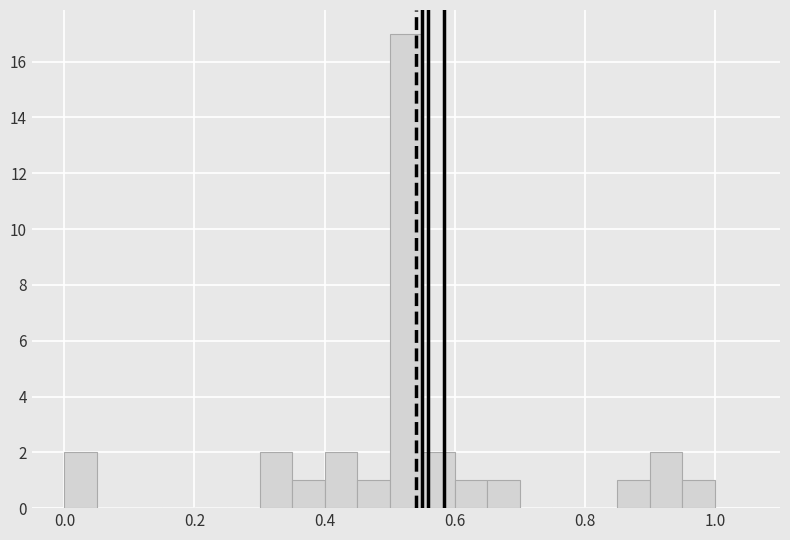

Around what value on the x-axis is the tallest bar? Give the approximate position of its centre, as read against the axis.

0.52